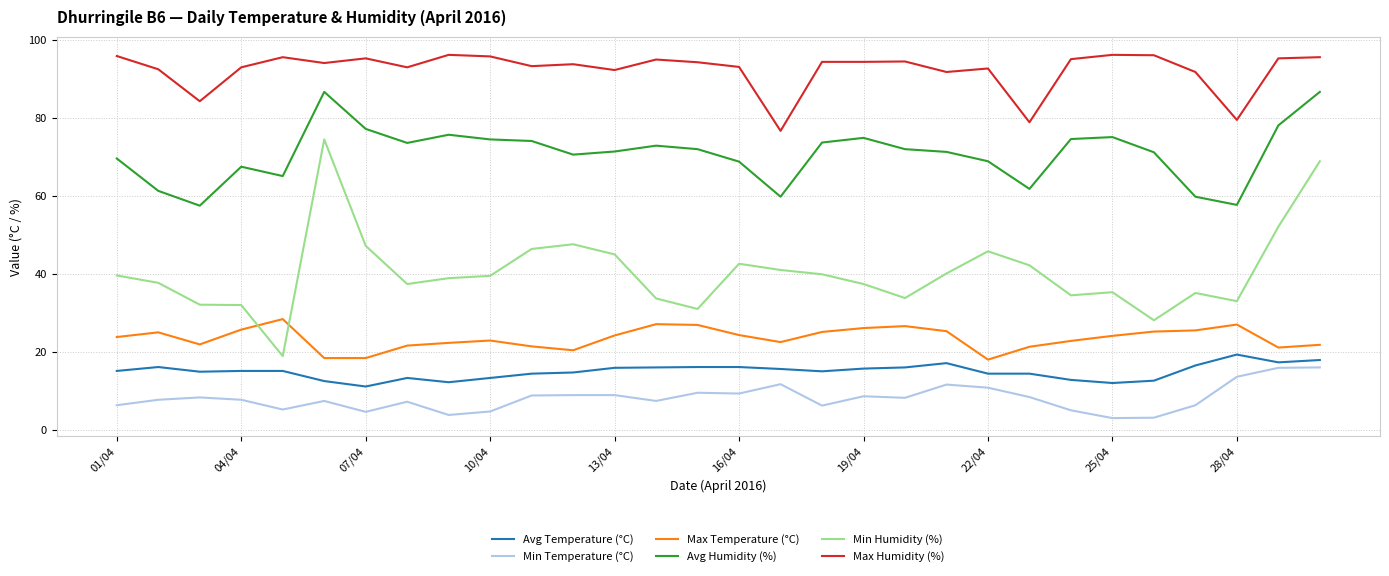

What are all the series names shown in the legend?

Avg Temperature (°C), Min Temperature (°C), Max Temperature (°C), Avg Humidity (%), Min Humidity (%), Max Humidity (%)